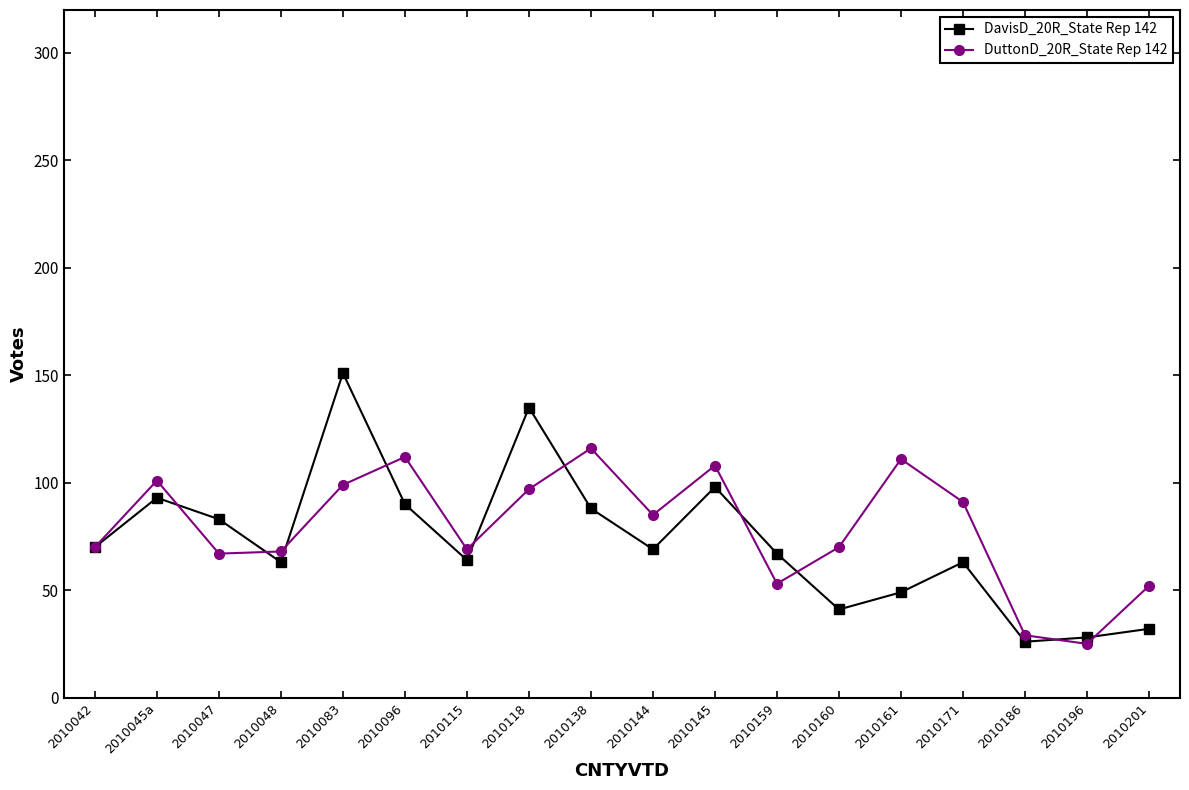

At which category is the sum across all series the highest?

2010083